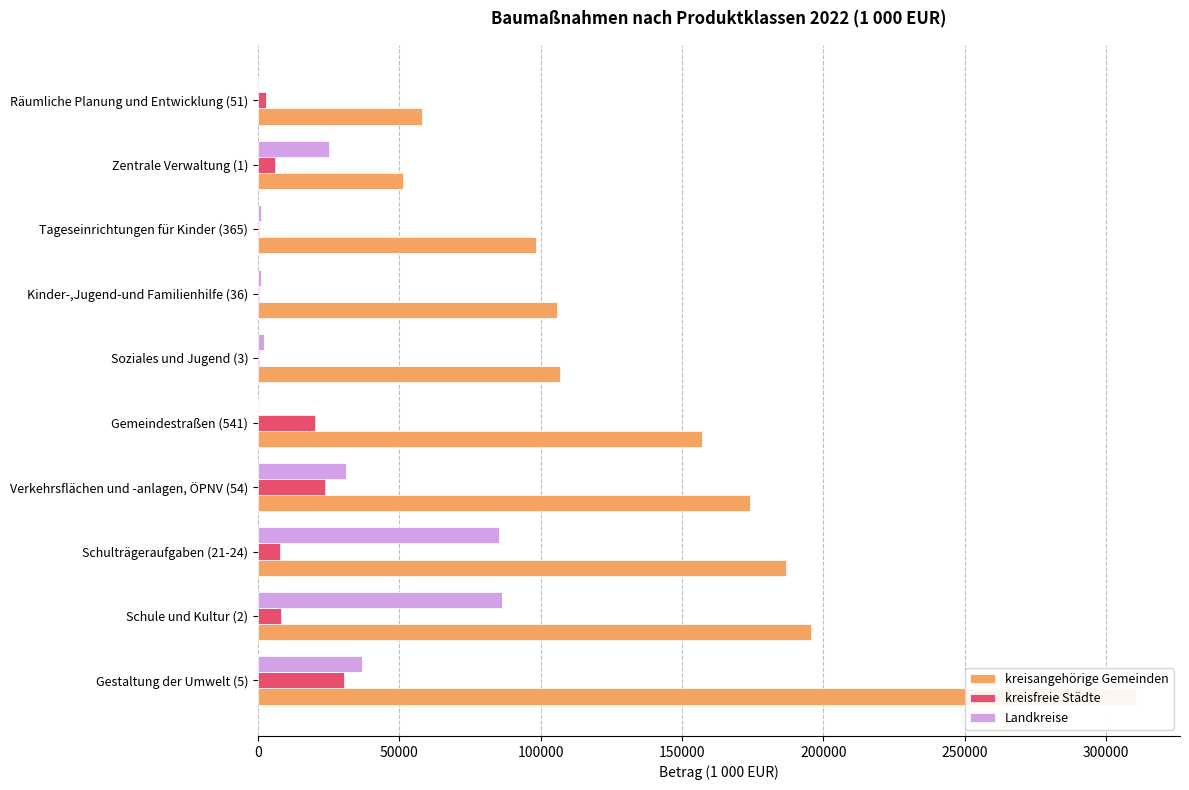

Between Gemeindestraßen (541) and Tageseinrichtungen für Kinder (365), which series saw the biggest shift?

kreisangehörige Gemeinden